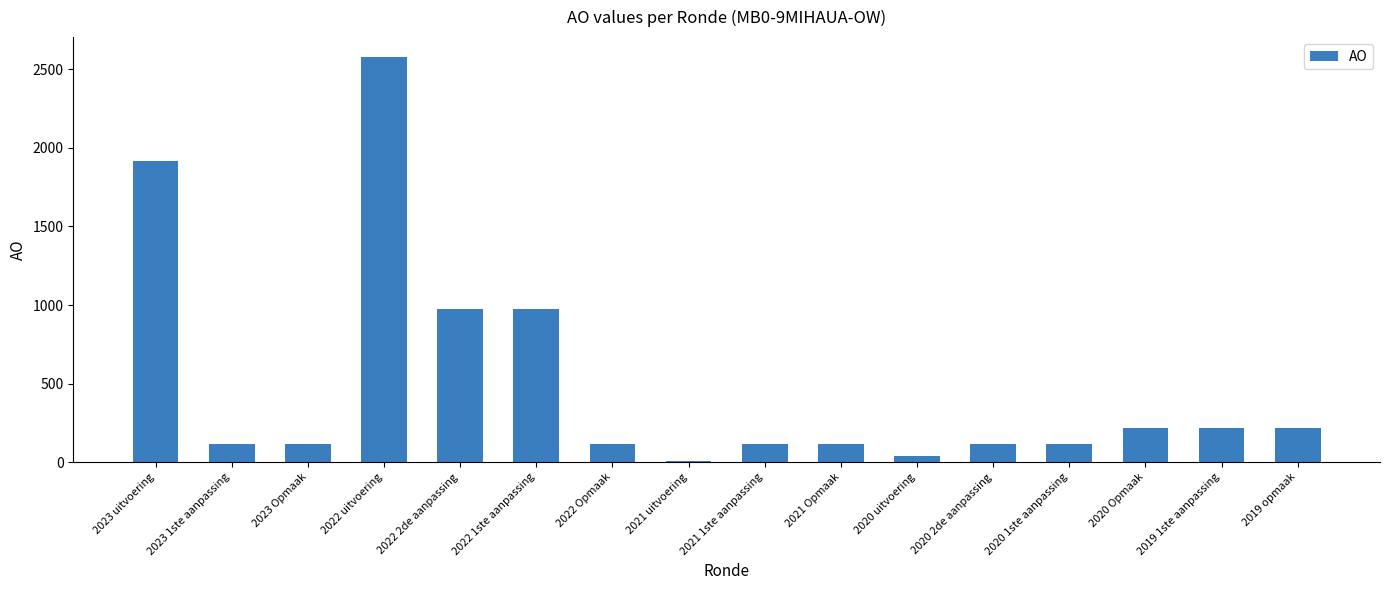

What value does the data have at 2021 Opmaak?

115